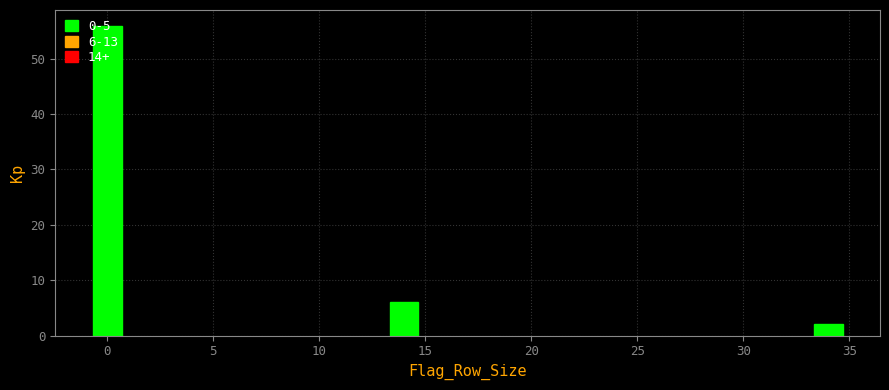

List the labels in order of value, largest first.

0, 15, 35